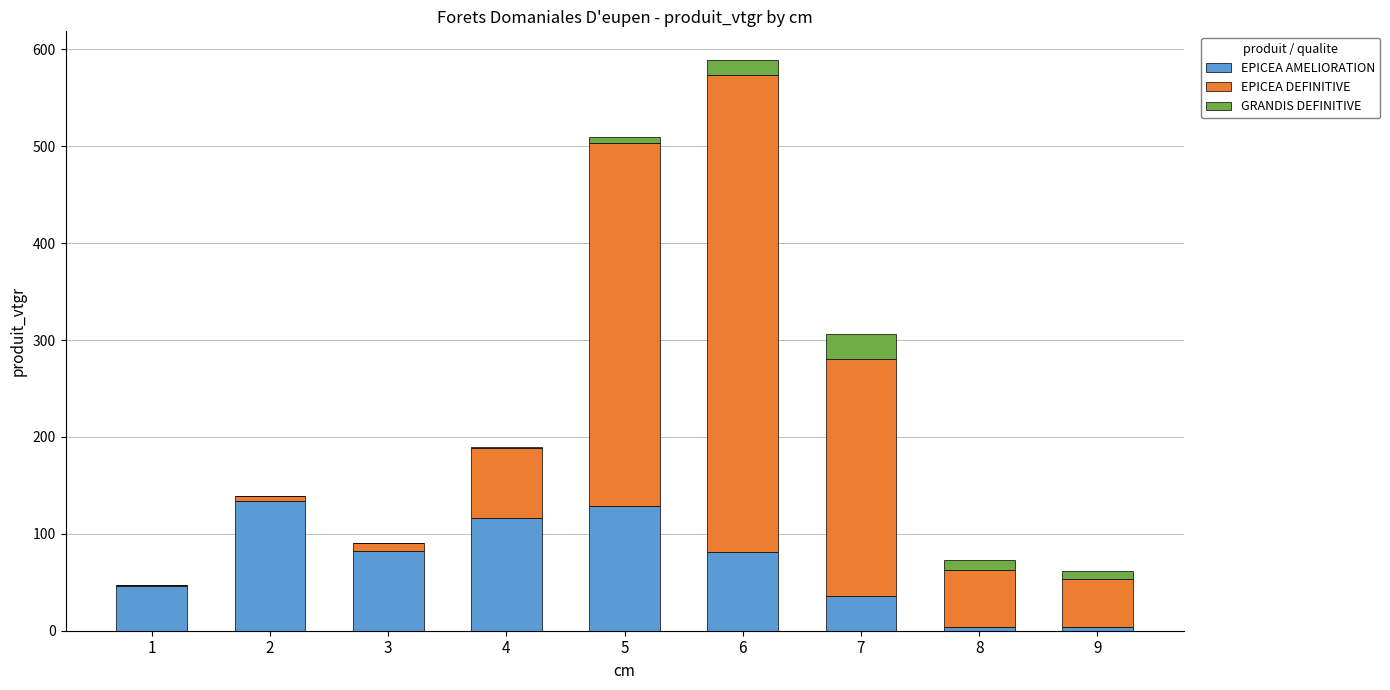

At which category is the sum across all series the highest?

6